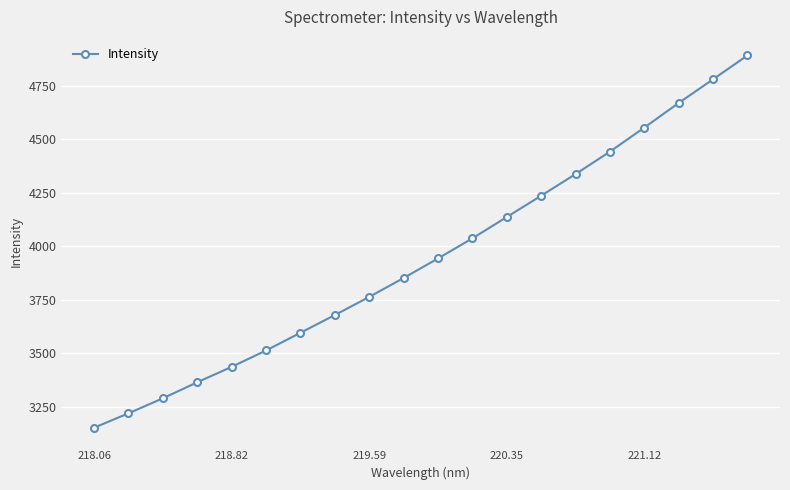

What is the minimum value shown in the chart?

3151.2